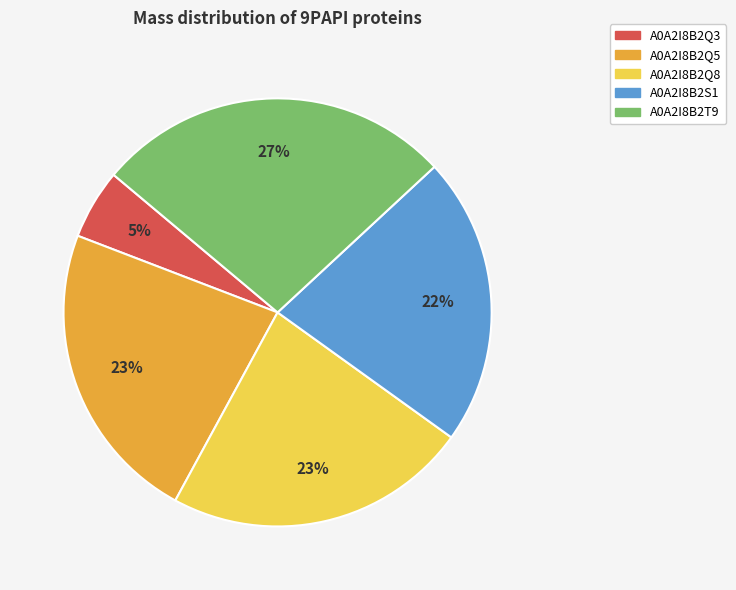

Do A0A2I8B2S1 and A0A2I8B2Q8 together represent more than half of the pie?

No